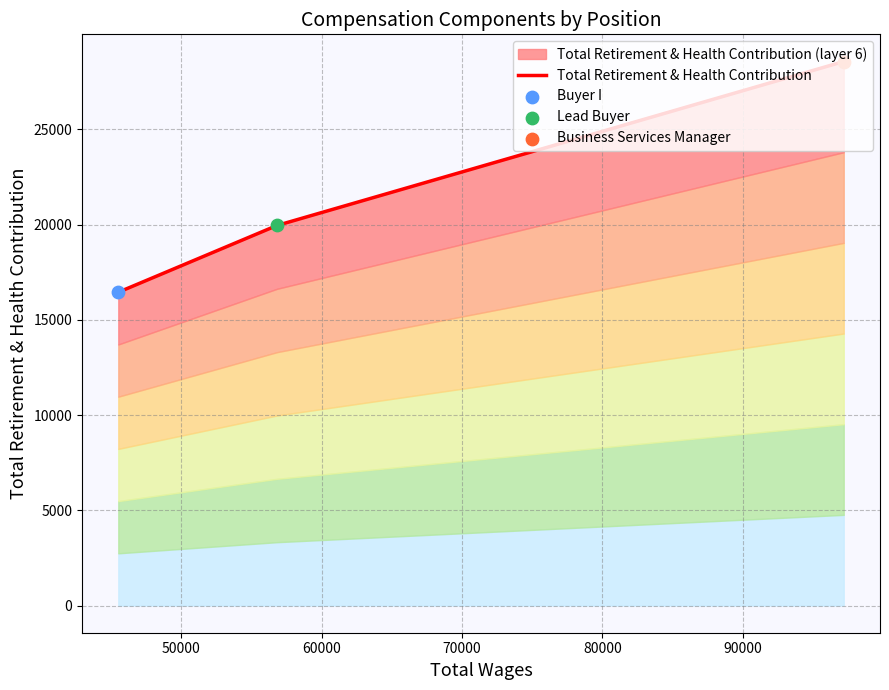

Between 50000 and 60000, which is larger?

60000